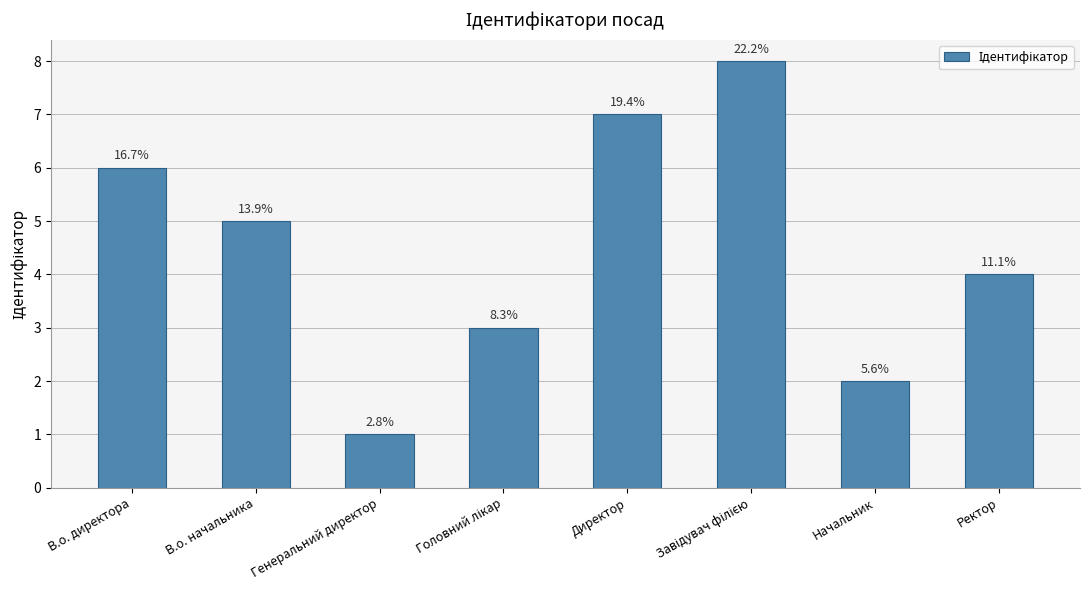

What is the value of the 2nd bar from the left?

5